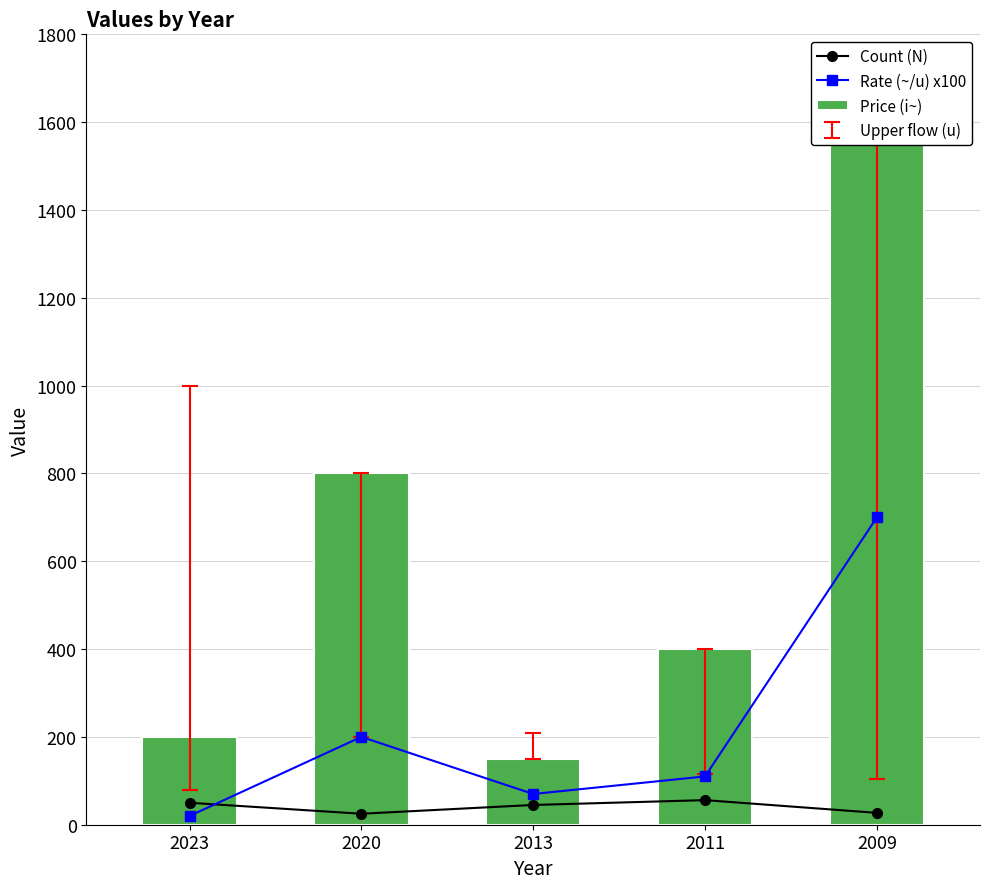

At which category does the chart reach its peak across all series?

2009